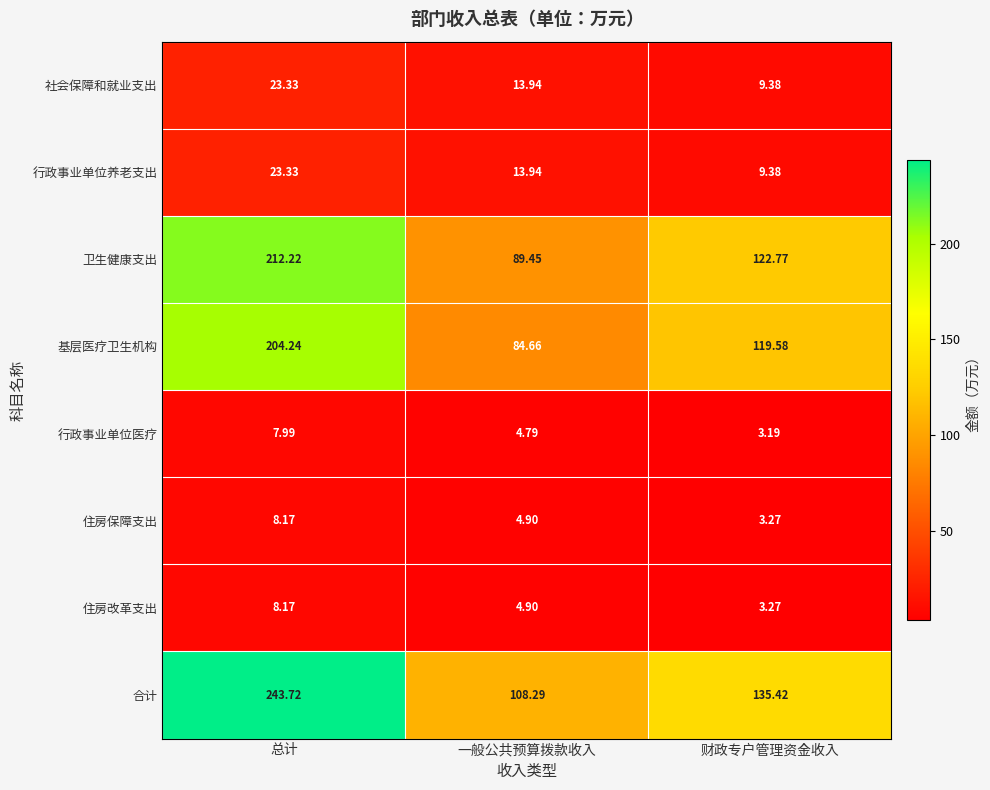

Which series changed the most between 总计 and 一般公共预算拨款收入?

合计